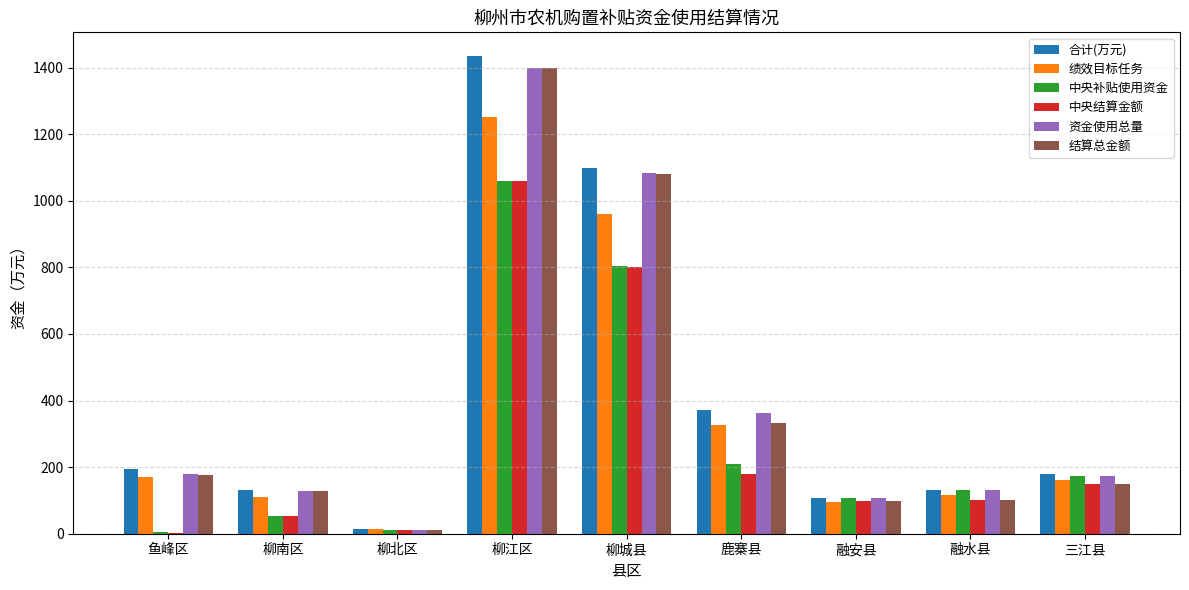

The value of 中央结算金额 at 三江县 is 69.9. True or false?

False